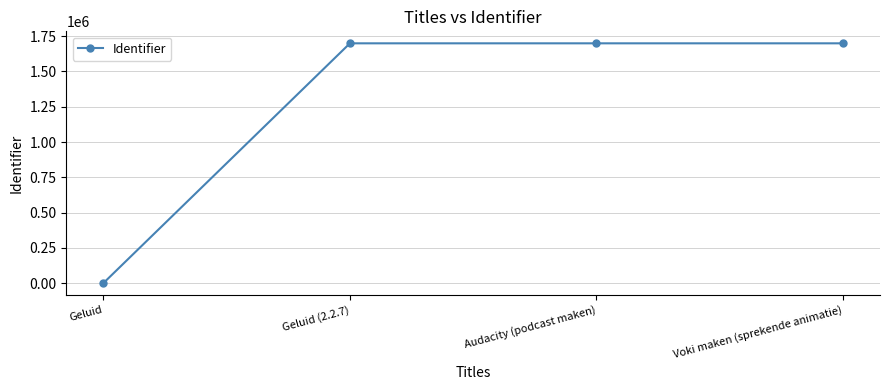

What is the label of the 4th point from the left?

Voki maken (sprekende animatie)